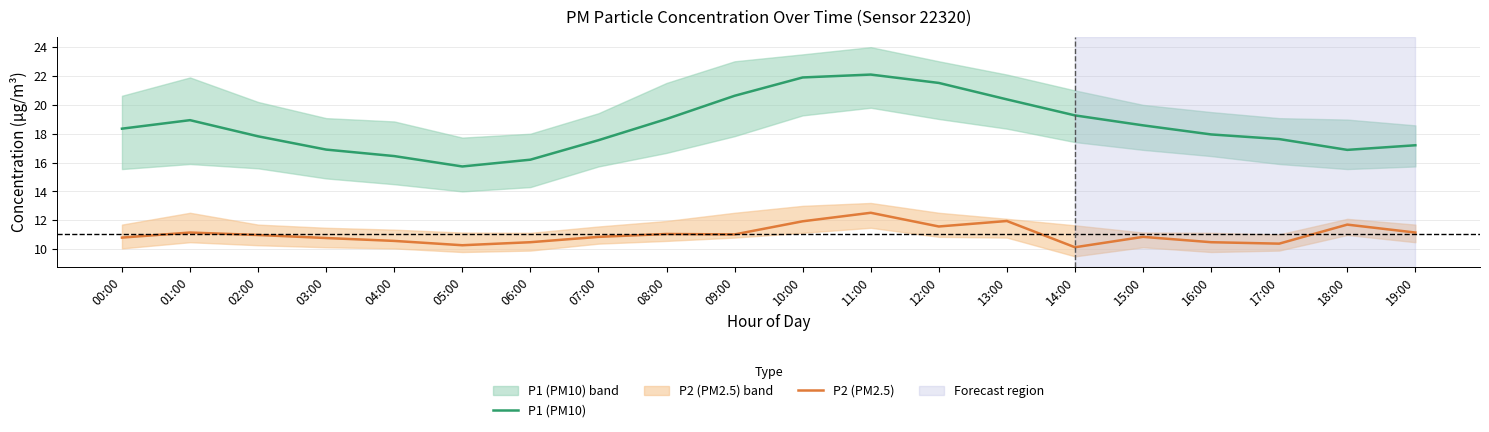

True or false: P2 (PM2.5) and P1 (PM10) cross at least once.

False